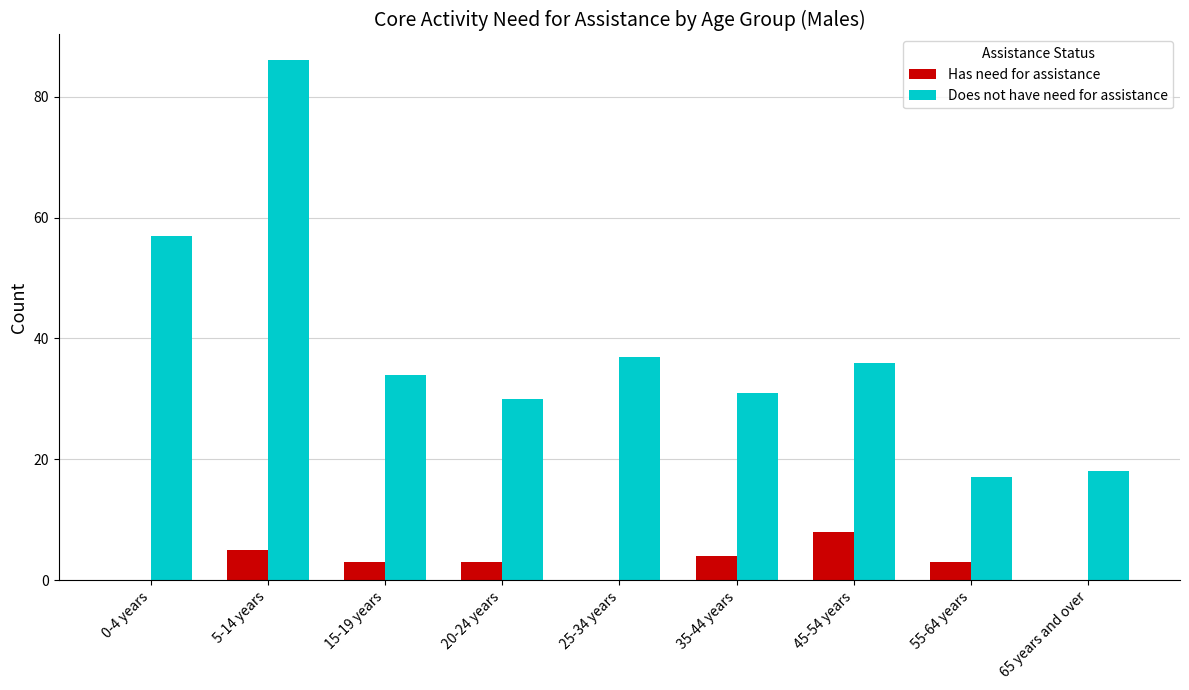

At which category is the sum across all series the highest?

5-14 years